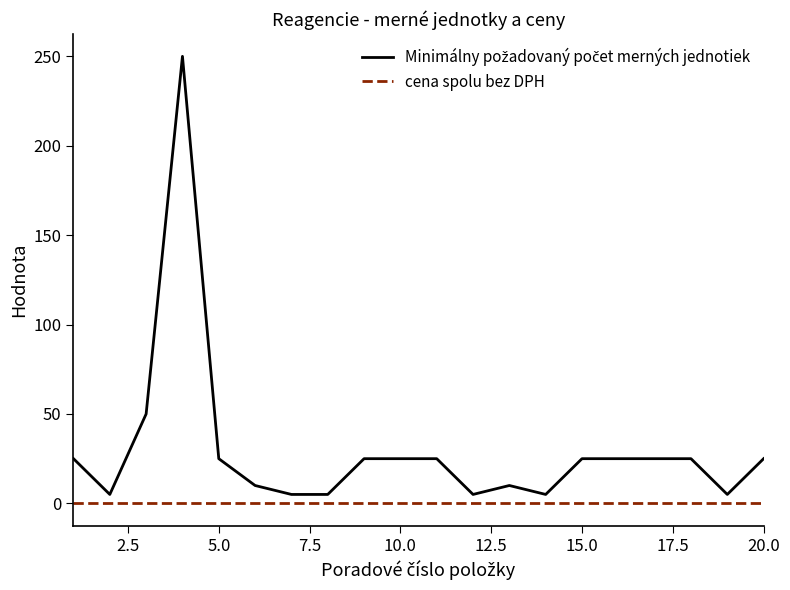

What is the greatest value displayed?

250